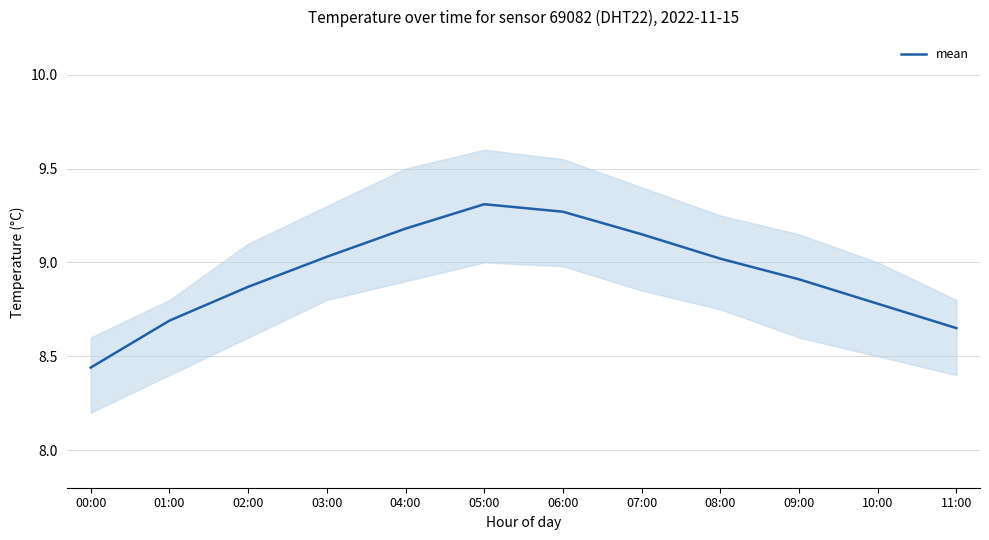

List the labels in order of value, largest first.

05:00, 06:00, 04:00, 07:00, 03:00, 08:00, 09:00, 02:00, 10:00, 01:00, 11:00, 00:00